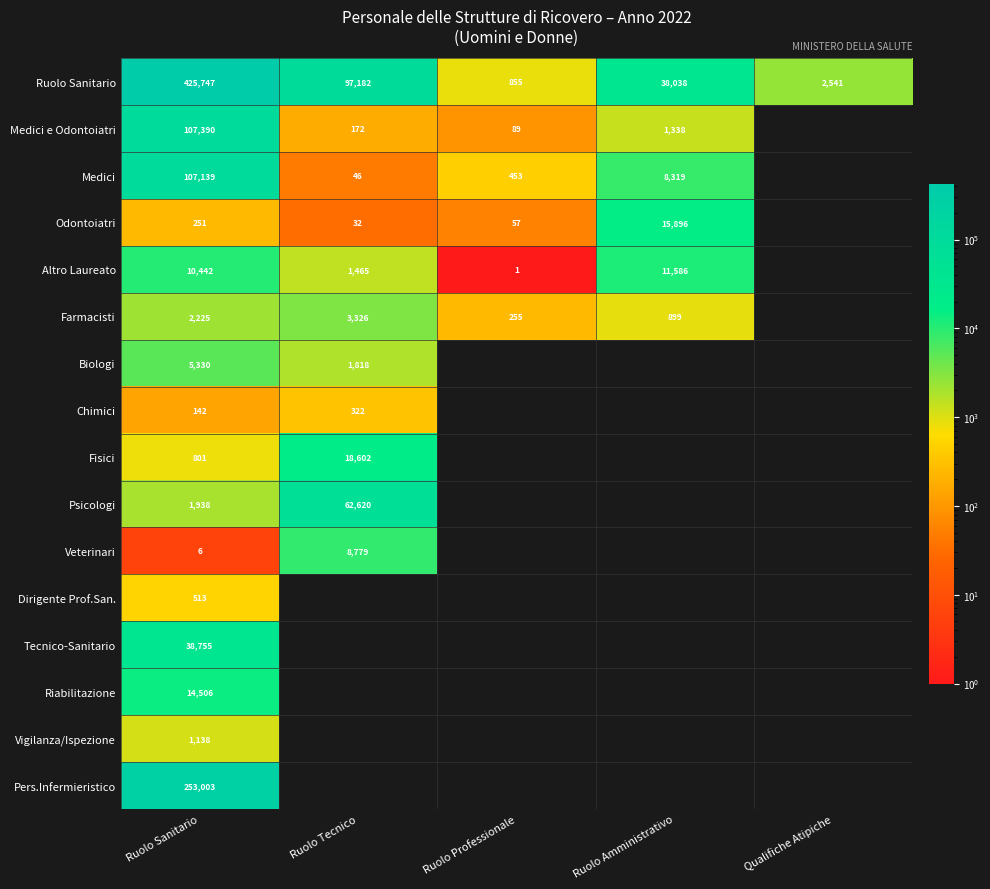

What is the spread (max minus min) of values at Ruolo Sanitario?

425741